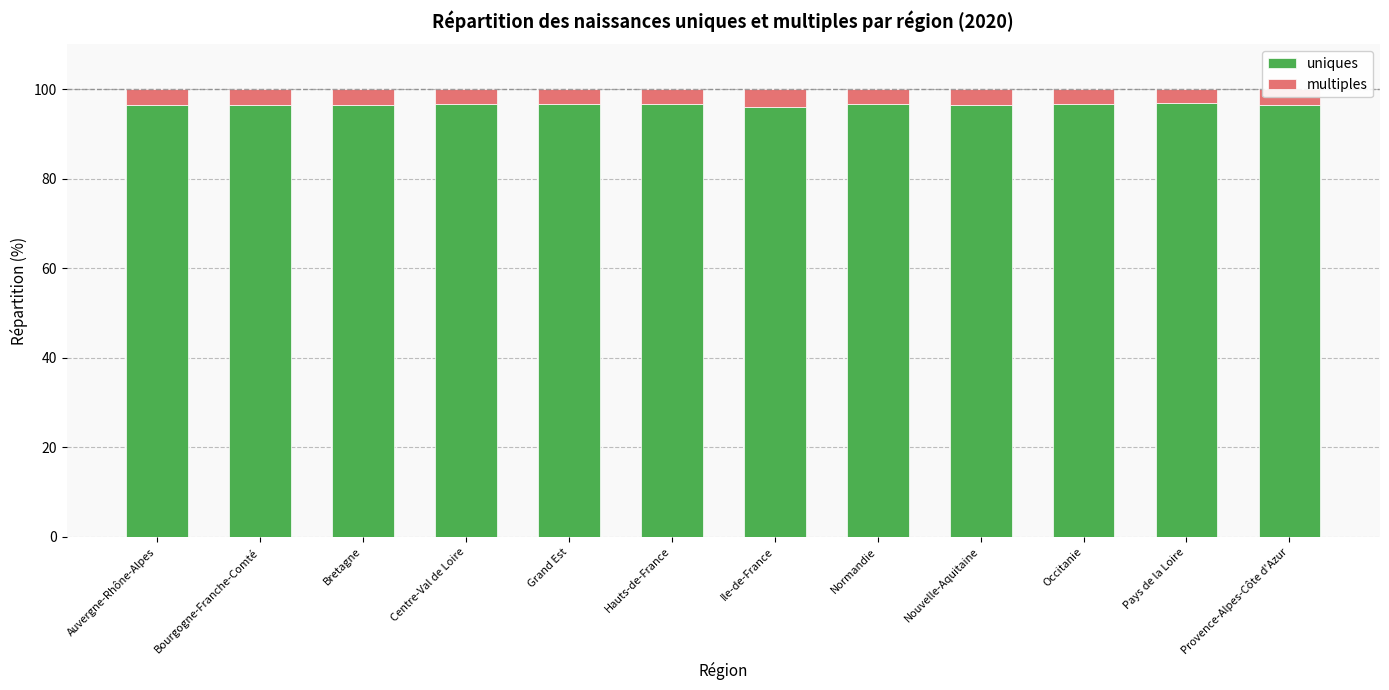

What is the total value across all series at Ile-de-France?

100.0